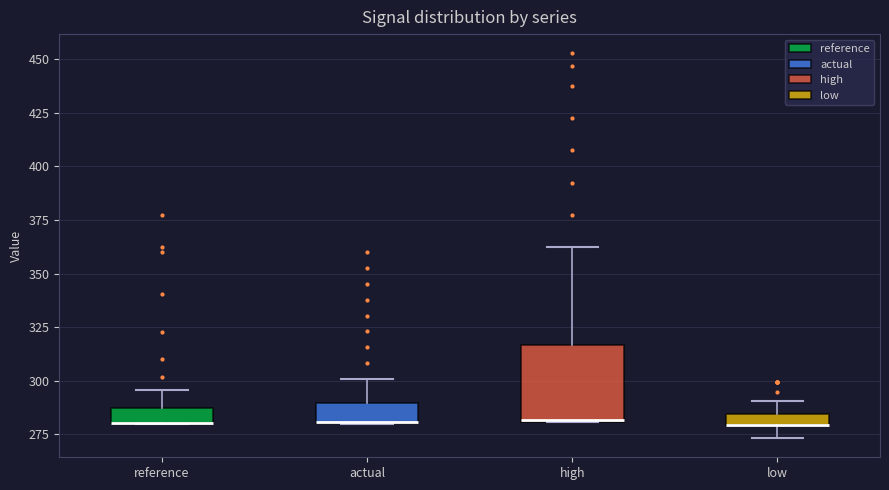

Where does the lower whisker of the box for low end on the y-axis? The values are not printed on the chart, so give them approximately, as read against the axis.

275